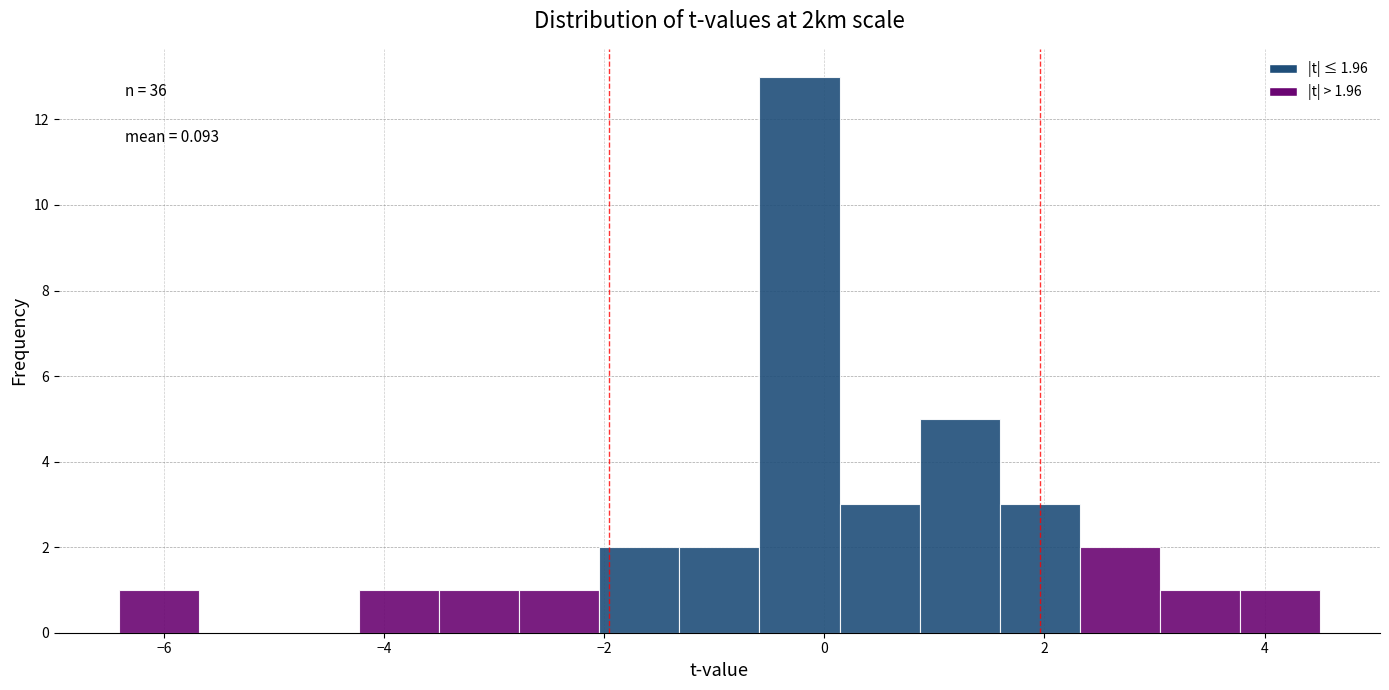

Read against the x-axis, roughly where is the centre of the tallest bar?

-0.2